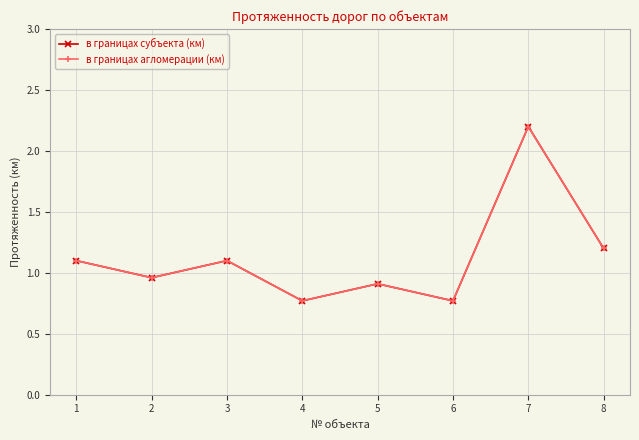

Is this an area chart (filled region under the line)?

No